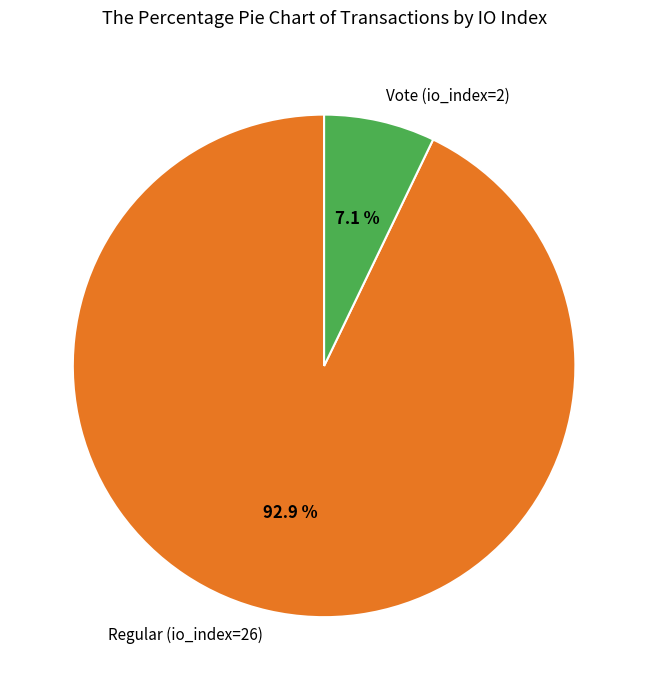

What is the smallest slice in the pie chart?

Vote (io_index=2)